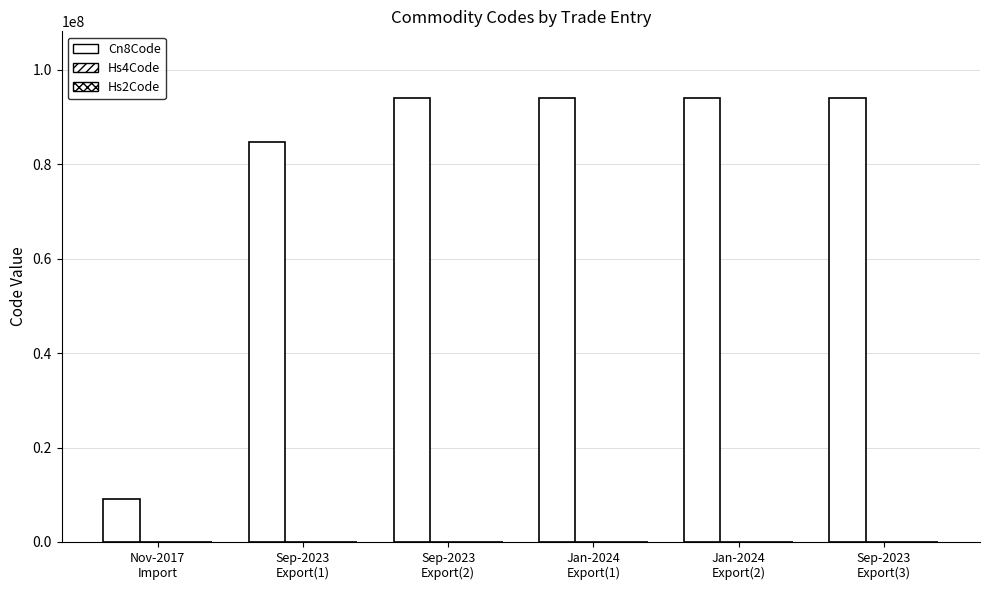

What position from the right is Sep-2023
Export(1)?

5